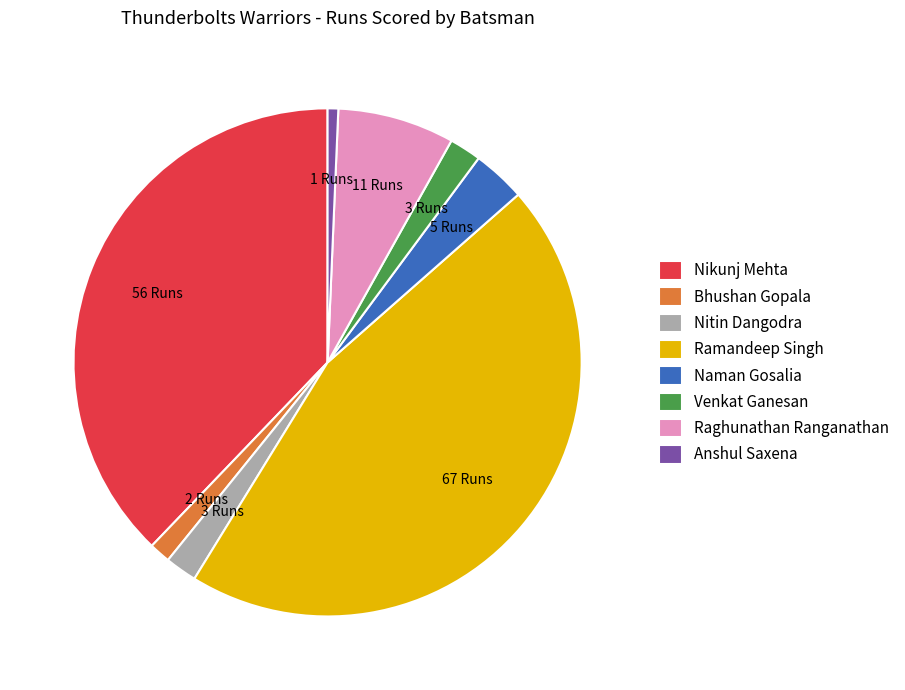

Is the sum of Venkat Ganesan and Nikunj Mehta greater than half?

No